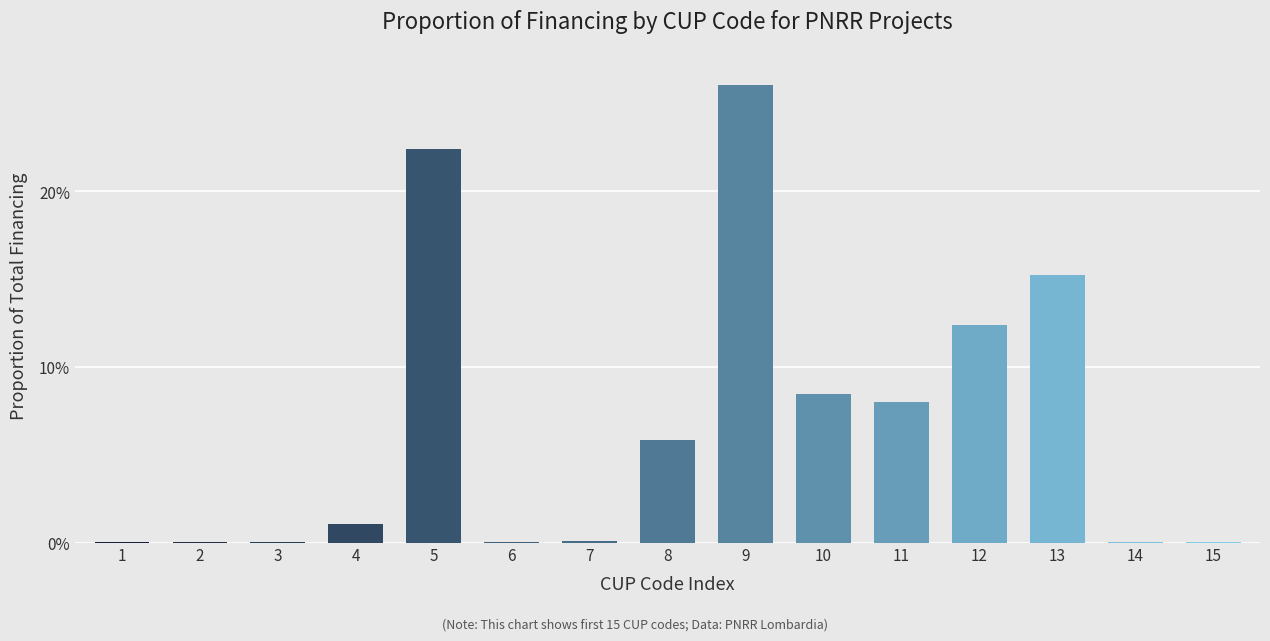

List the labels in order of value, smallest first.

3, 2, 15, 14, 1, 6, 7, 4, 8, 11, 10, 12, 13, 5, 9